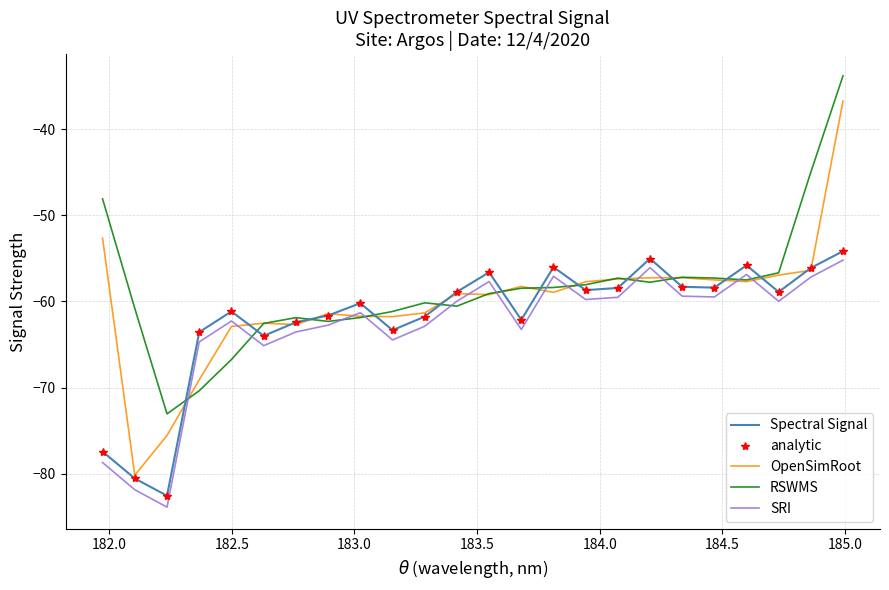

How many lines are shown in the chart?

5